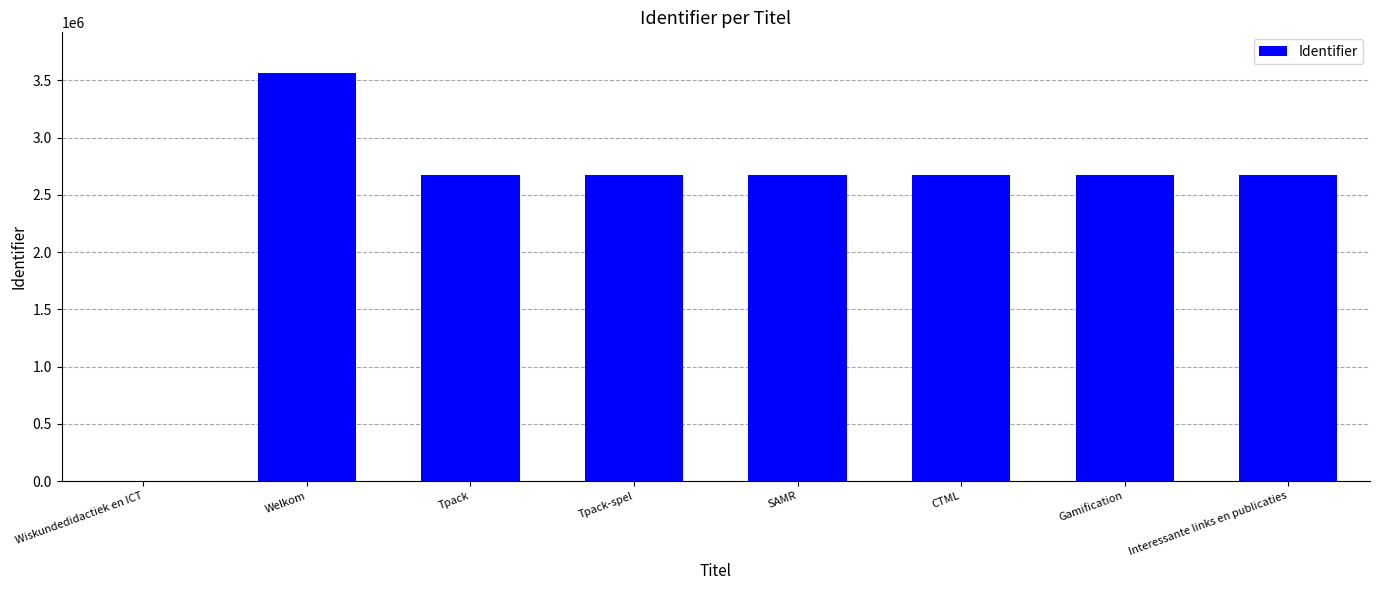

What is the ratio of the value at Interessante links en publicaties to the value at Tpack?

1.0